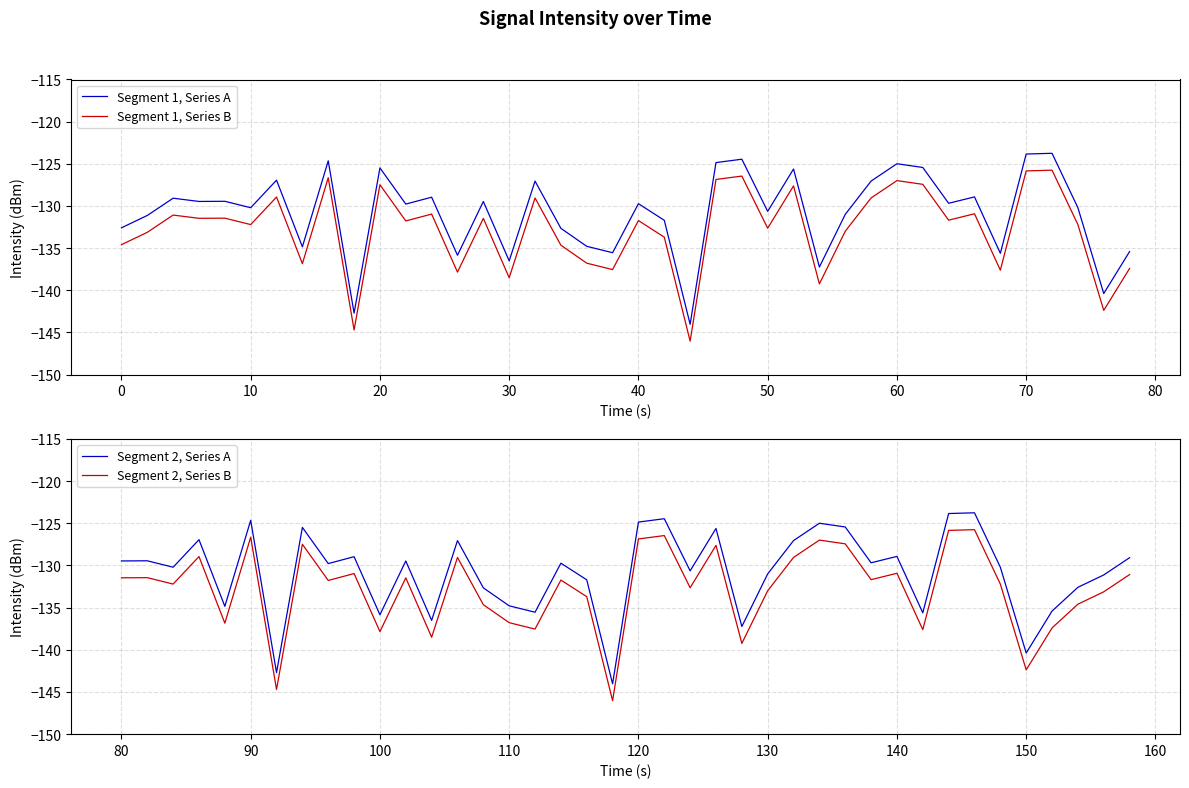

True or false: Segment 1, Series B and Segment 1, Series A intersect in this chart.

False